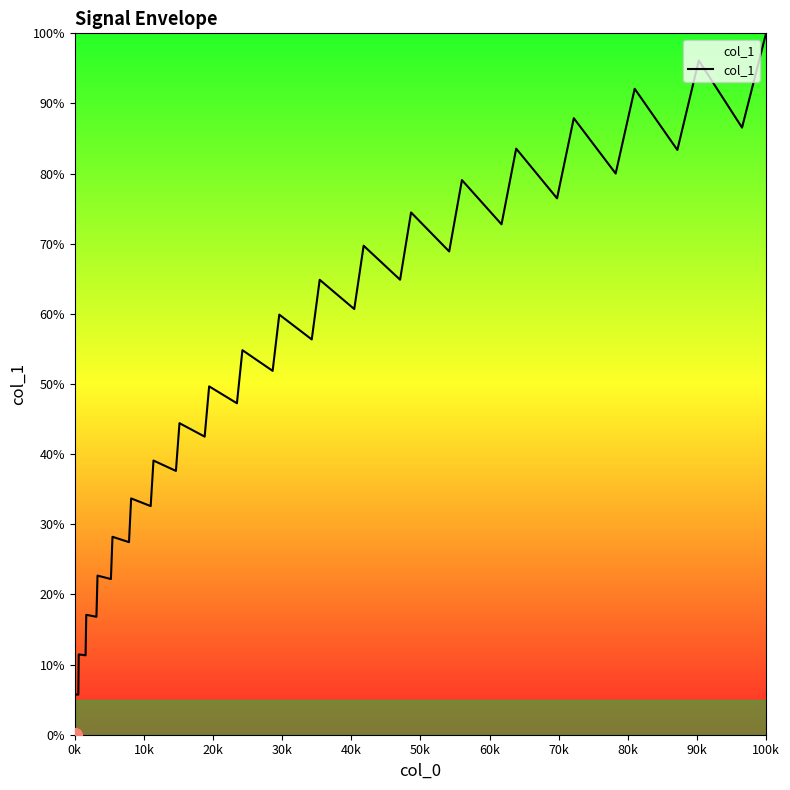

What is the maximum value shown in the chart?

100.0